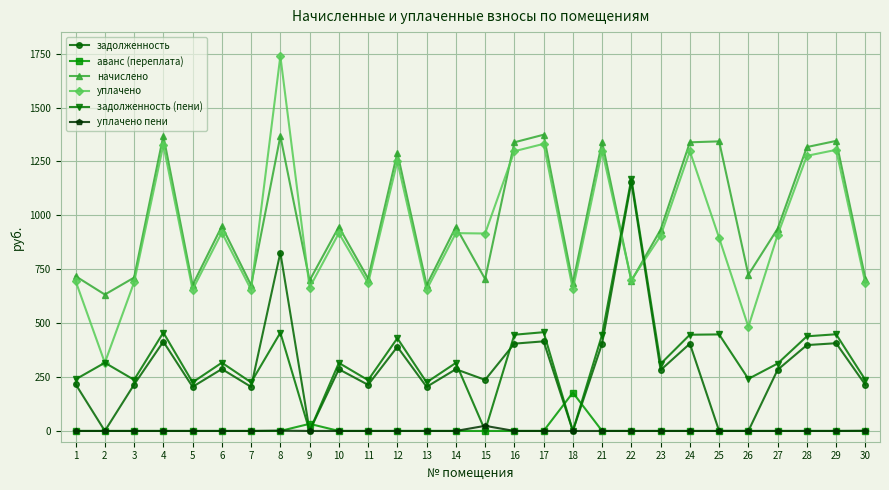

At which category does уплачено reach its first local valley?

2